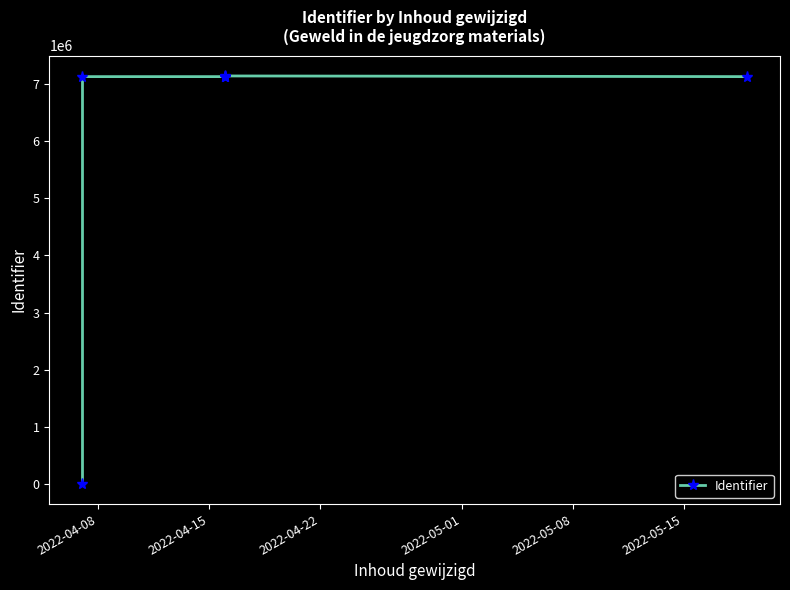

Is it true that the value at 2022-05-08 is 3452661?

False